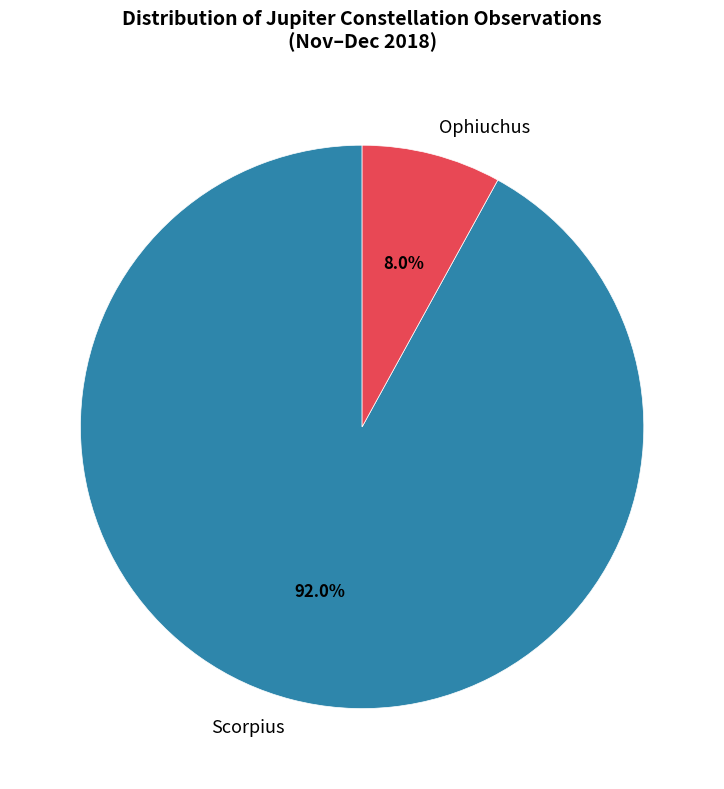

What is the largest slice in the pie chart?

Scorpius